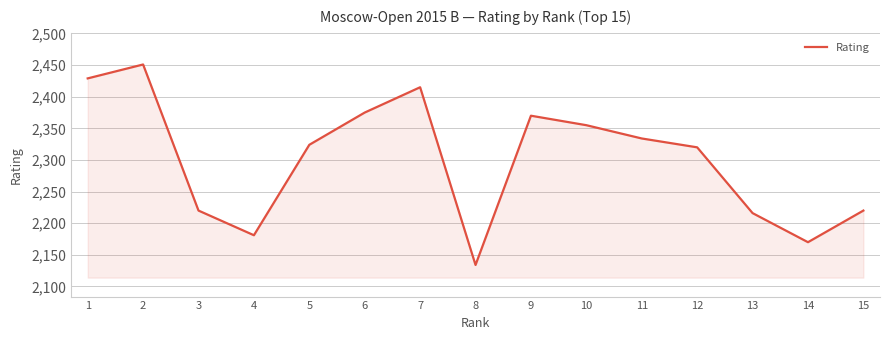

Between 9 and 4, which is larger?

9